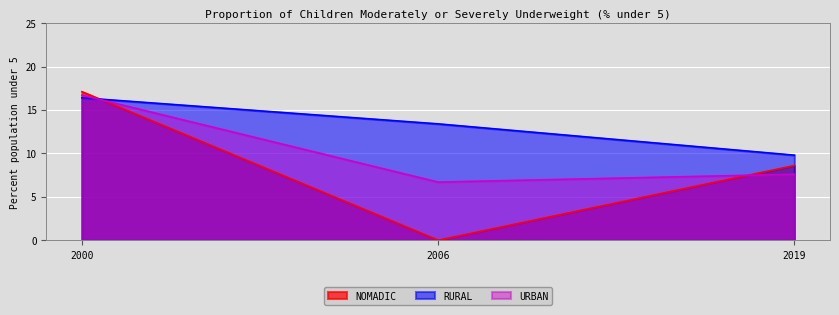

What is the difference between the RURAL values at 2006 and 2000?

3.0